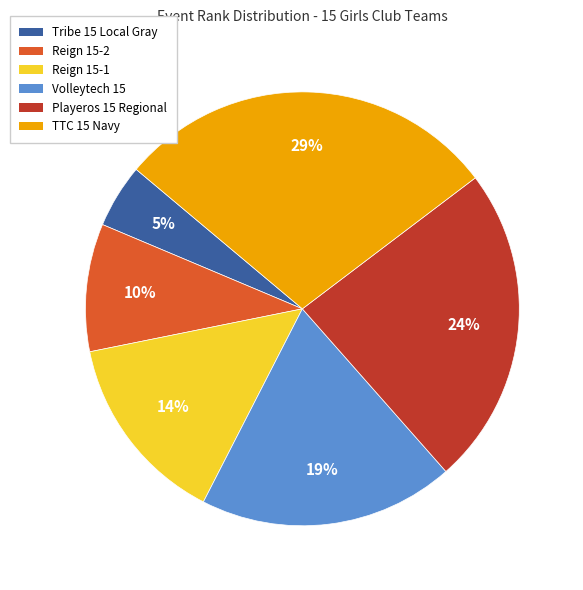

To the nearest percent, what percentage of the pie is Reign 15-2?

10%